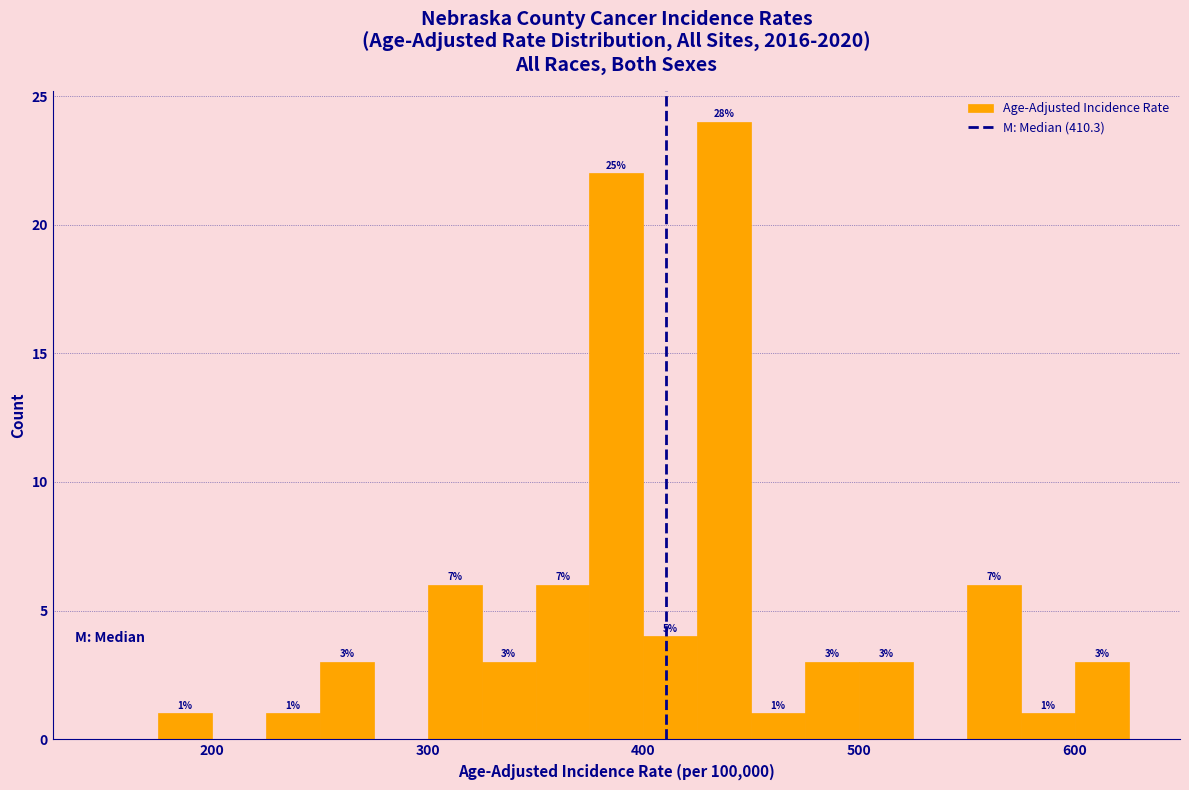

Read against the x-axis, roughly where is the centre of the tallest bar?

440